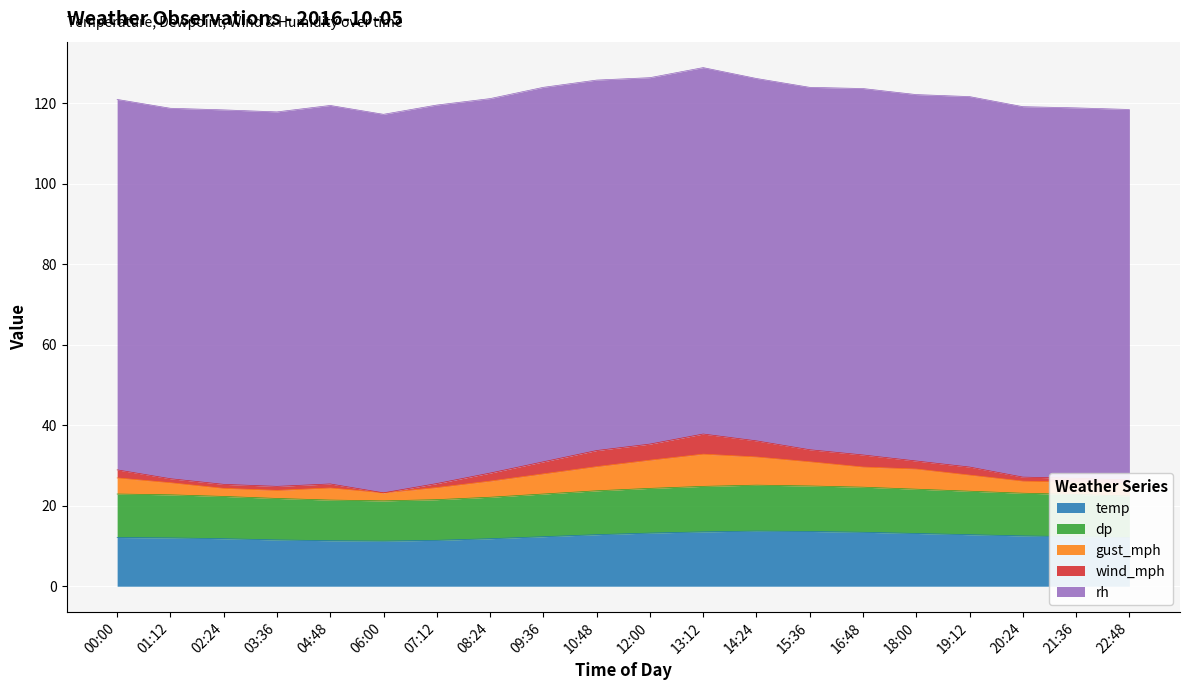

Is it true that temp equals 18.4 at 03:36?

False